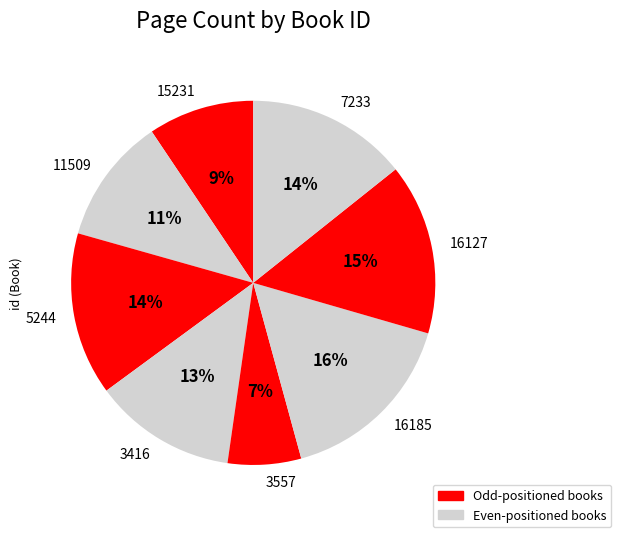

Is the sum of 5244 and 3557 greater than half?

No